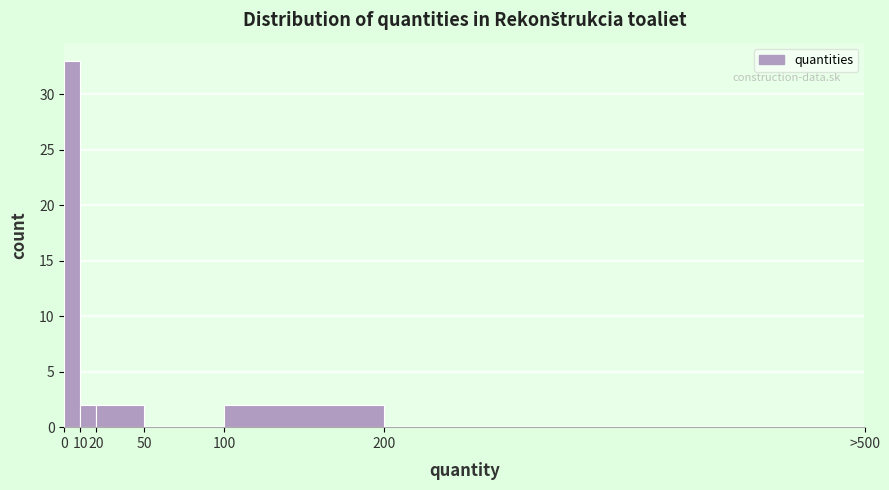

Reading left to right, transcribe all the data shown in this chart.

0=33	10=2	20=2	50=0	100=2	200=0